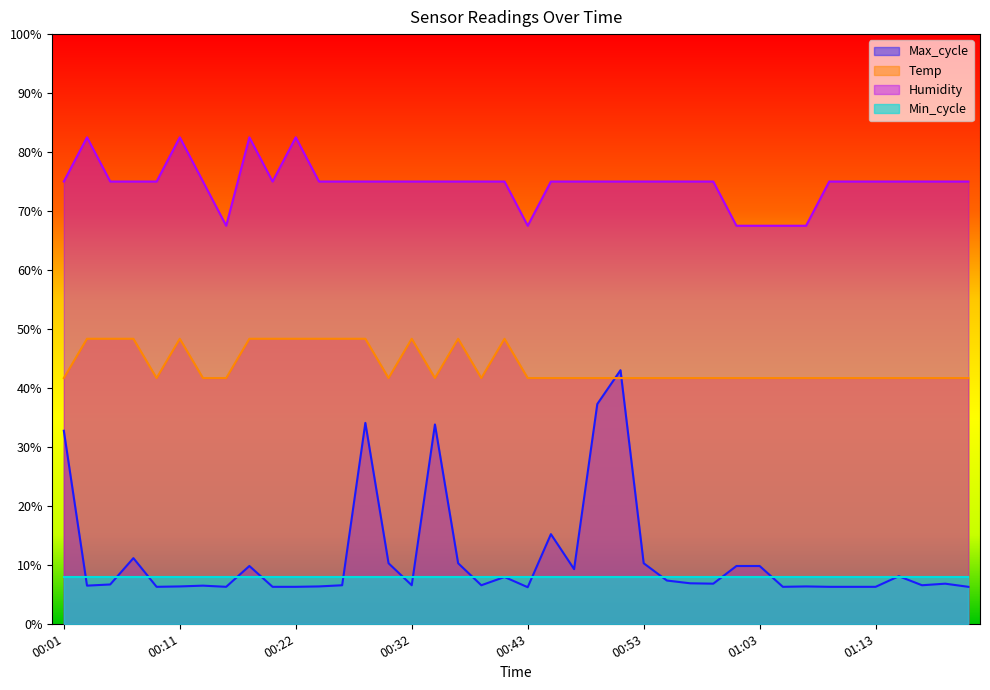

Is it true that Temp equals 11.1 at 00:30?

False